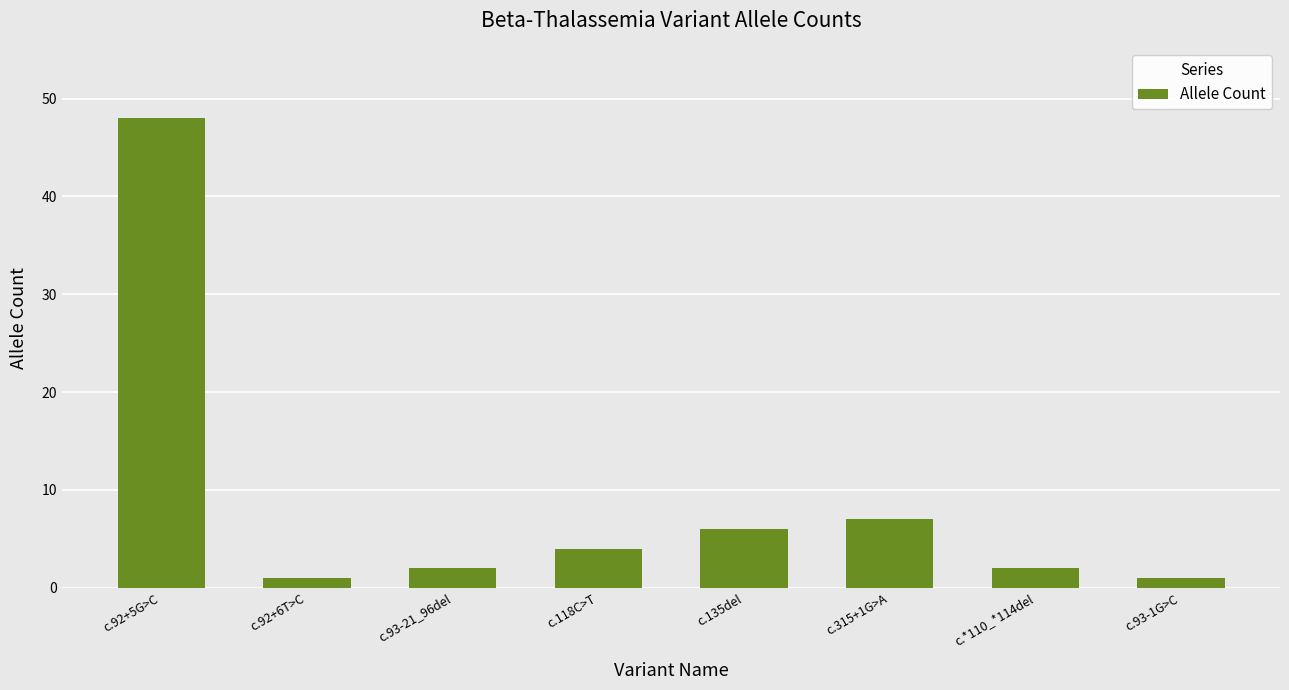

What is the sum of the values at c.92+6T>C and c.92+5G>C?

49